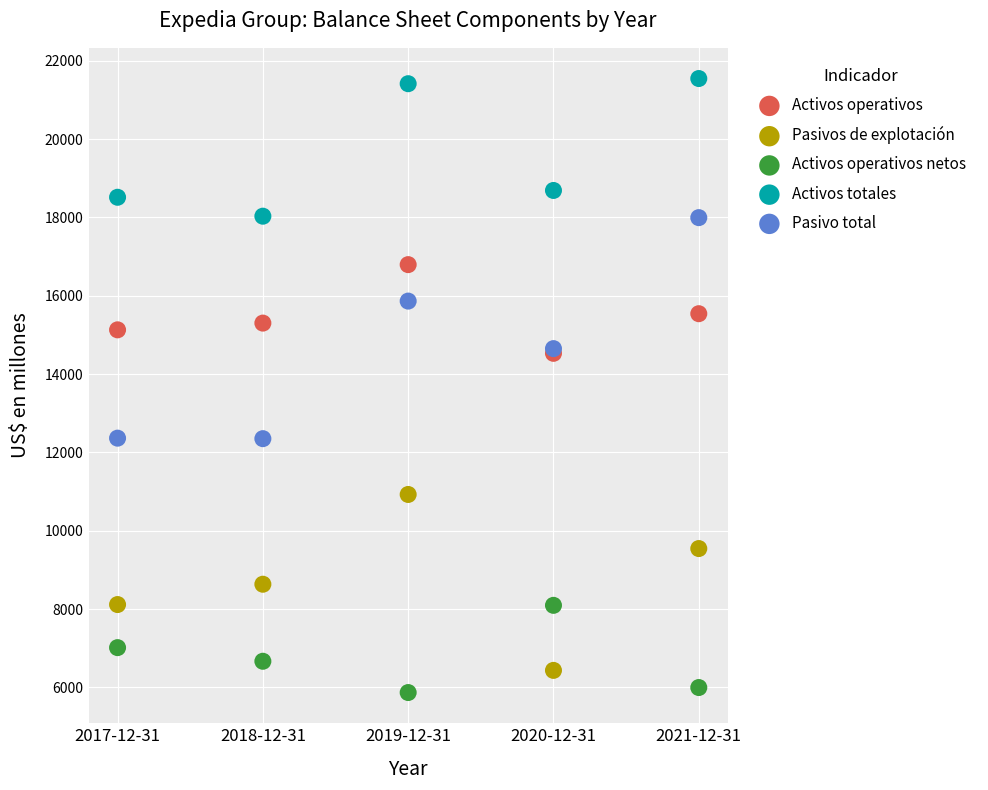

In the Activos totales series, what Y value is closest to 19790?

18690